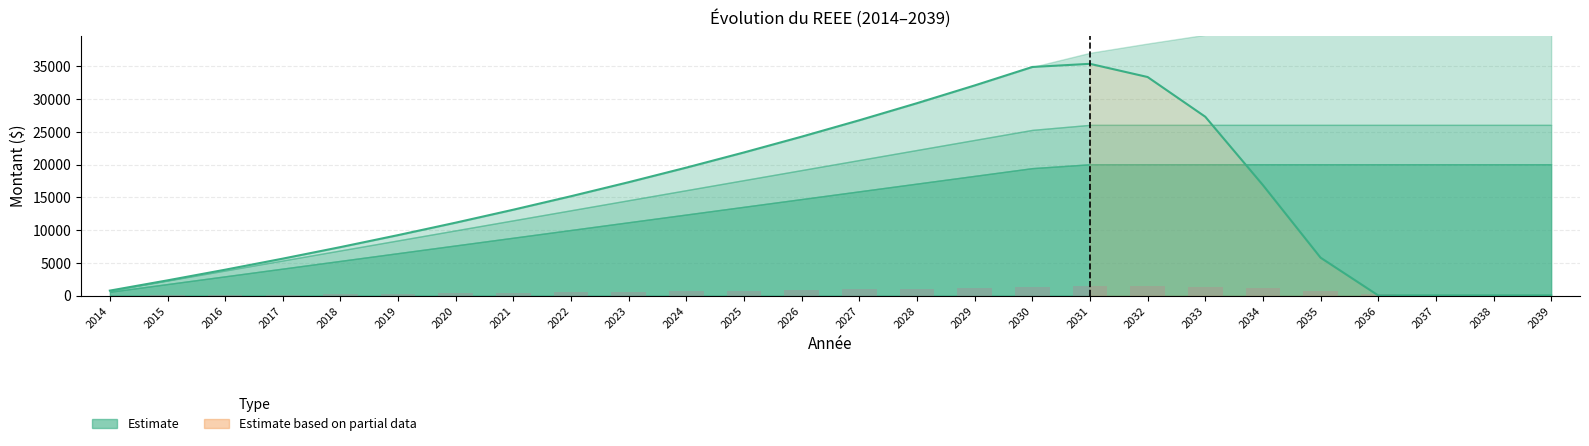

Is the value of Avoir total at 2020 greater than the value of Rendement annuel at 2033?

Yes